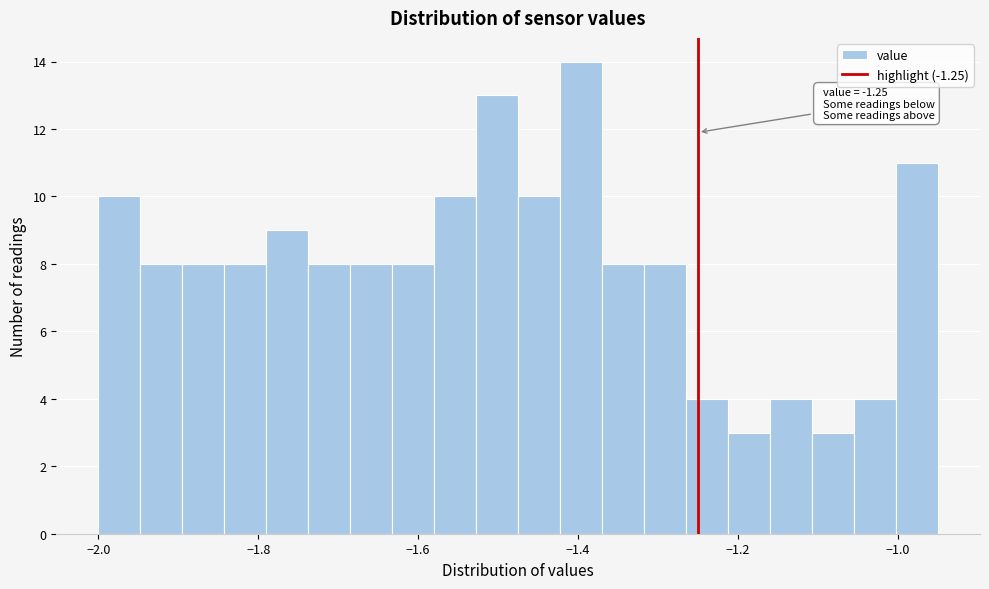

Read against the x-axis, roughly where is the centre of the tallest bar?

-1.40